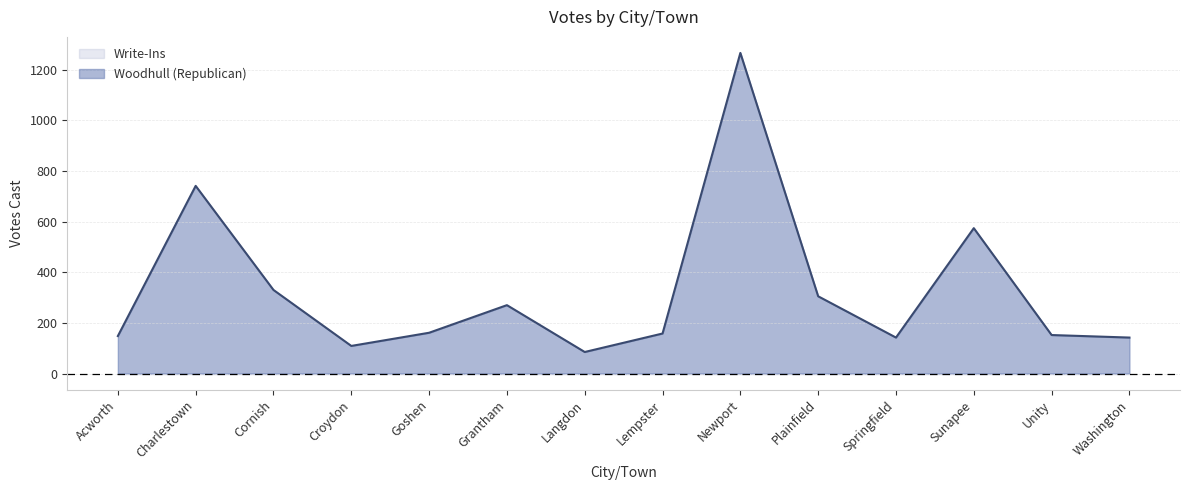

What is the label of the 4th point from the left?

Croydon